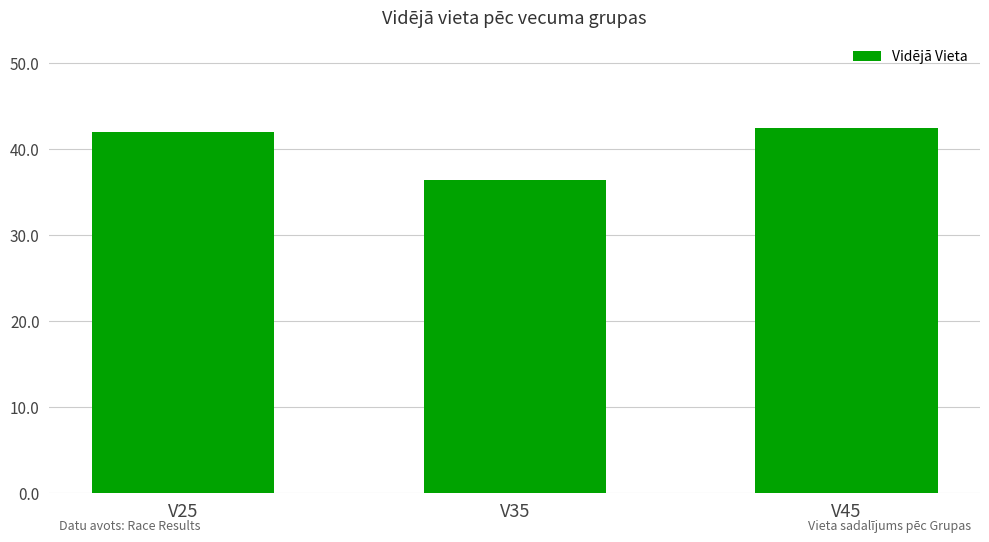

What value does the data have at V25?

42.0